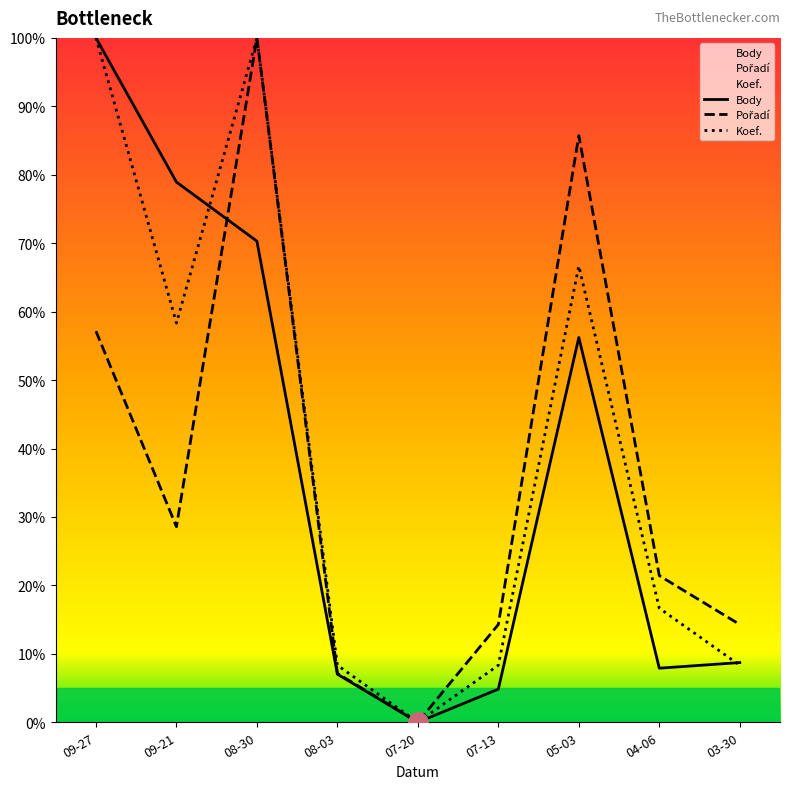

True or false: Koef. and Pořadí cross at least once.

False